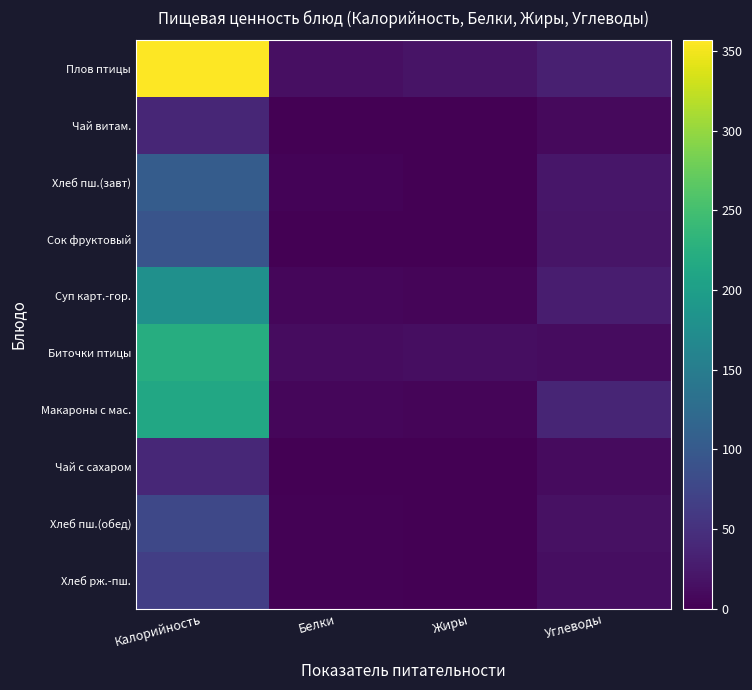

At which category does the chart reach its peak across all series?

Калорийность